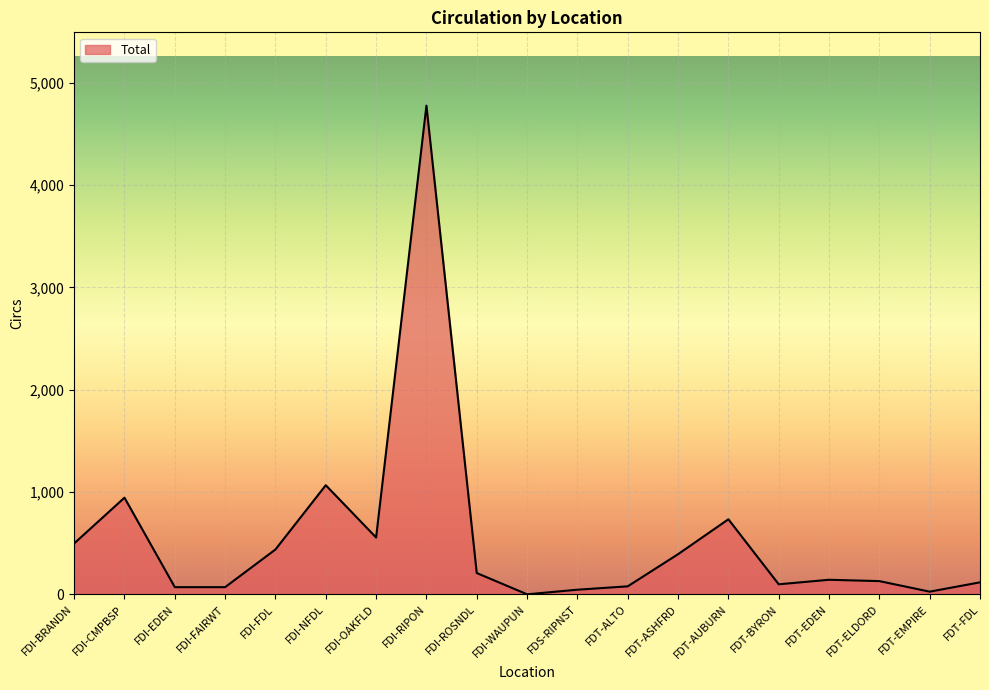

What is the difference between the maximum and minimum values?

4774